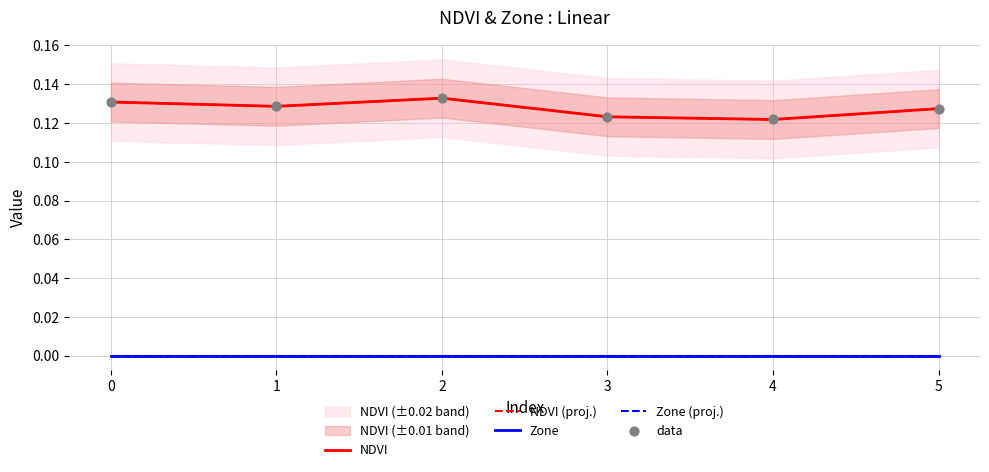

Which series has the widest spread of Y values?

NDVI